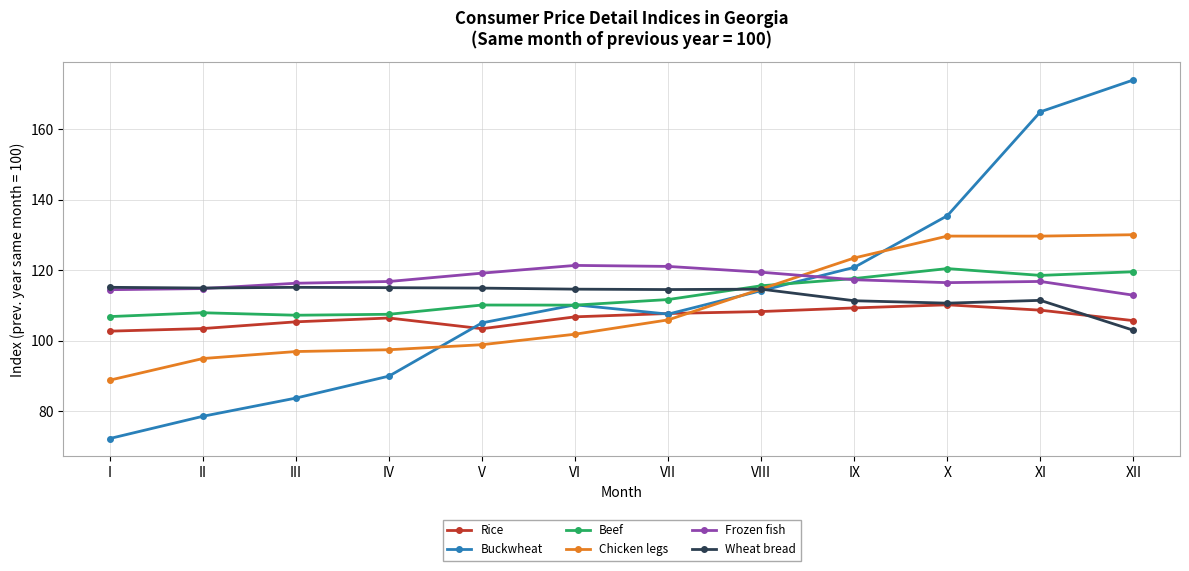

The Buckwheat series shows 120.8 at IX. True or false?

True